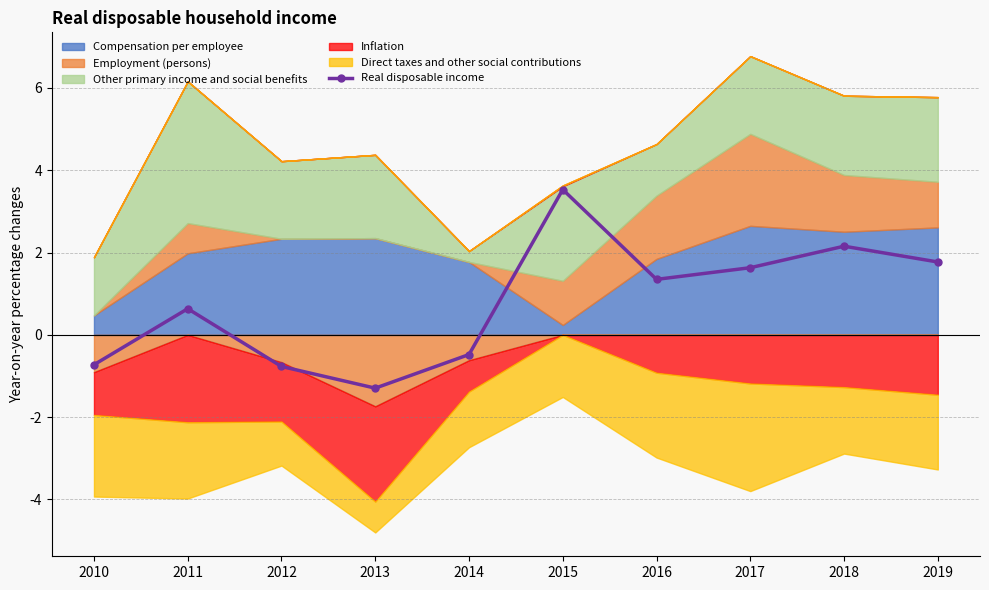

Which label corresponds to the largest value in the chart?

2015